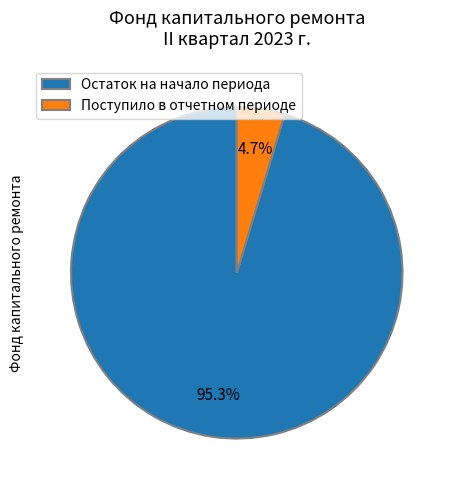

Is there a majority slice in this chart?

Yes